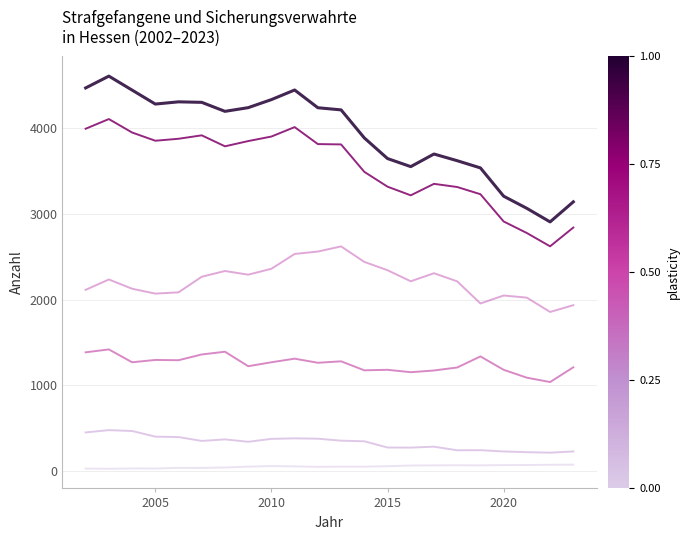

What is the greatest value displayed?

4607